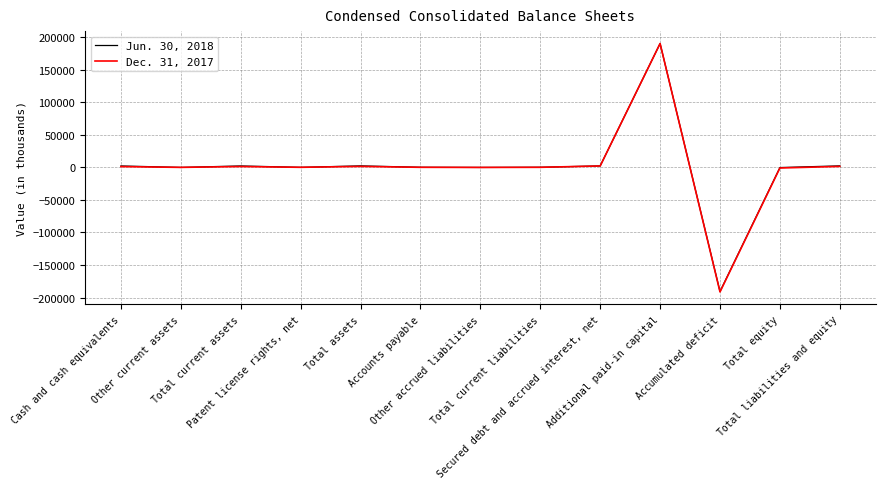

What is the minimum value for Dec. 31, 2017?

-191374